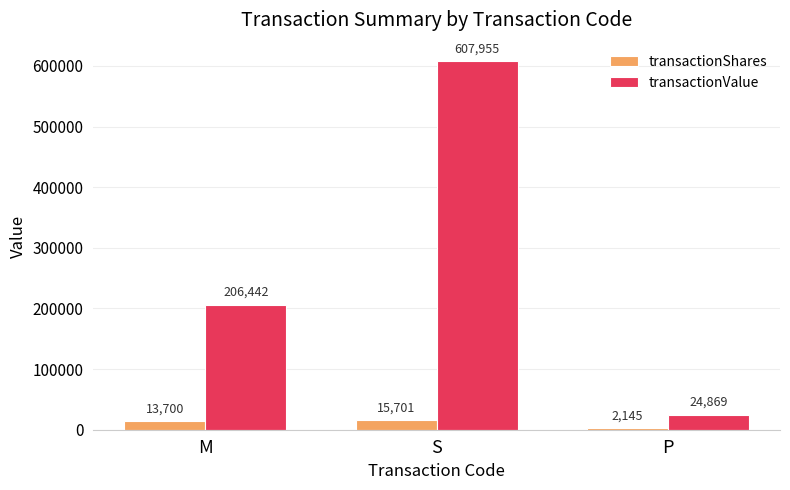

Is the value of transactionShares at M greater than the value of transactionValue at M?

No